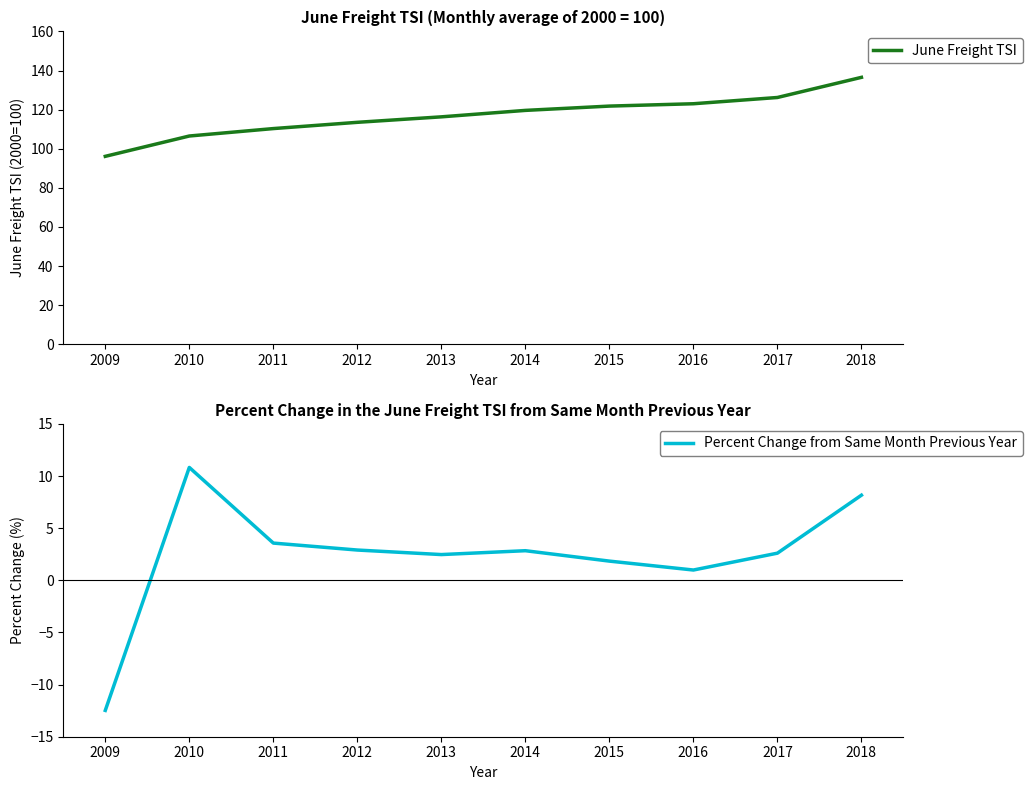

How many values in the Percent Change from Same Month Previous Year series are below 2?

3